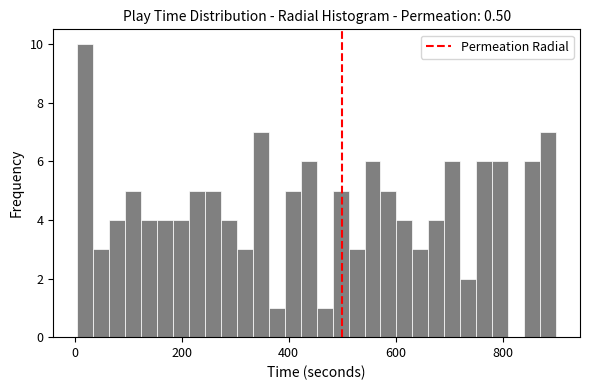

Around what value on the x-axis is the tallest bar? Give the approximate position of its centre, as read against the axis.

20